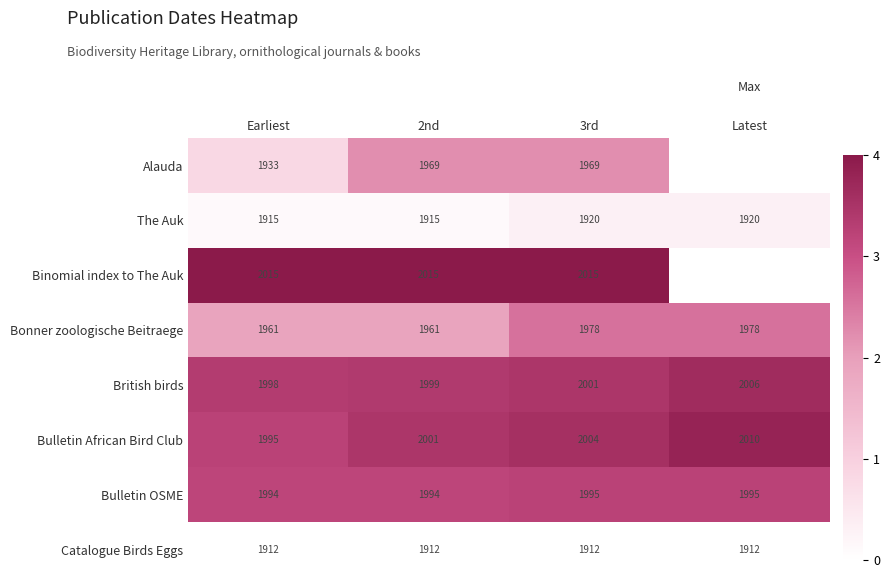

Is the value of Catalogue Birds Eggs at Earliest greater than the value of British birds at 2nd?

No